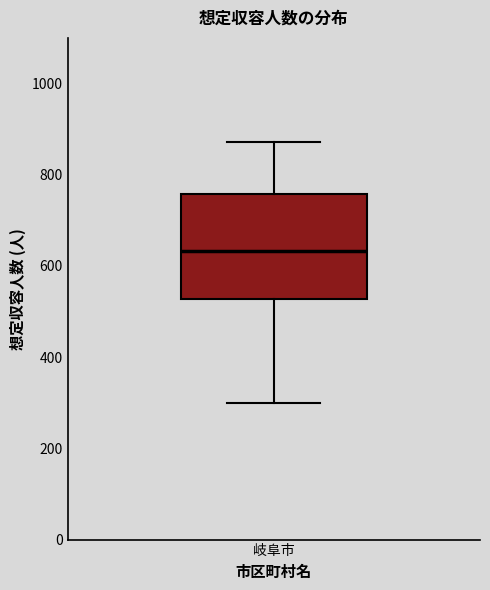

Transcribe this box plot: give where the median line is, the range the box spans, and where the two whiskers end, as read against the y-axis. The values are not printed on the chart, so give them approximately, as read against the axis.

median 640, box 520 to 760, whiskers 300 to 880